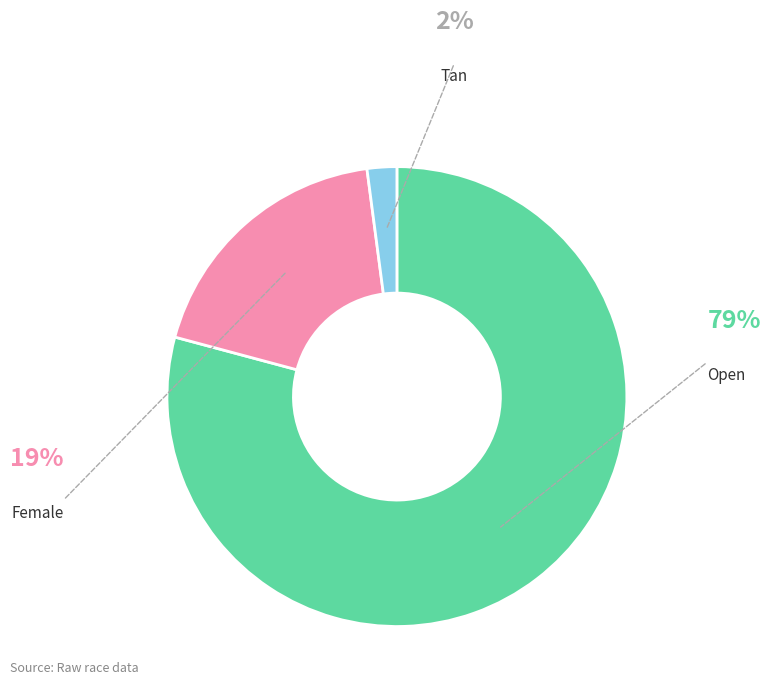

How many slices are in this pie chart?

3